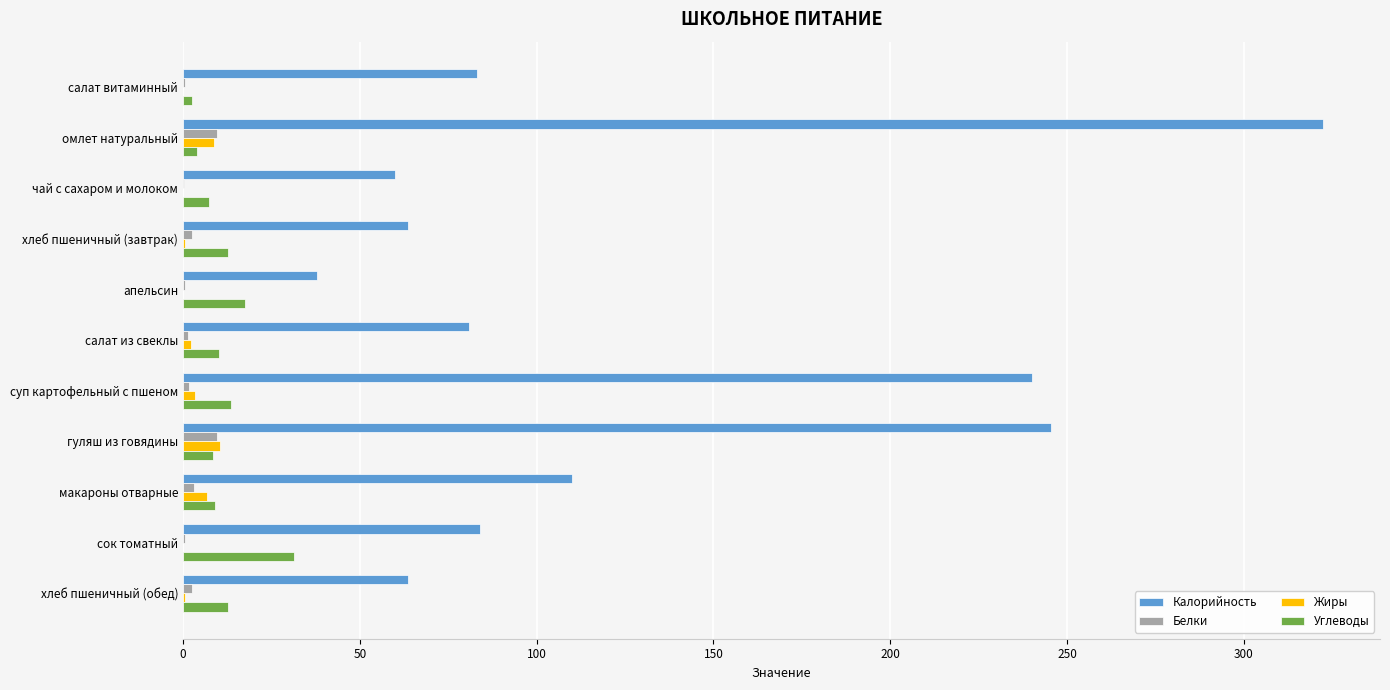

What is the sum of all Углеводы values?

128.8